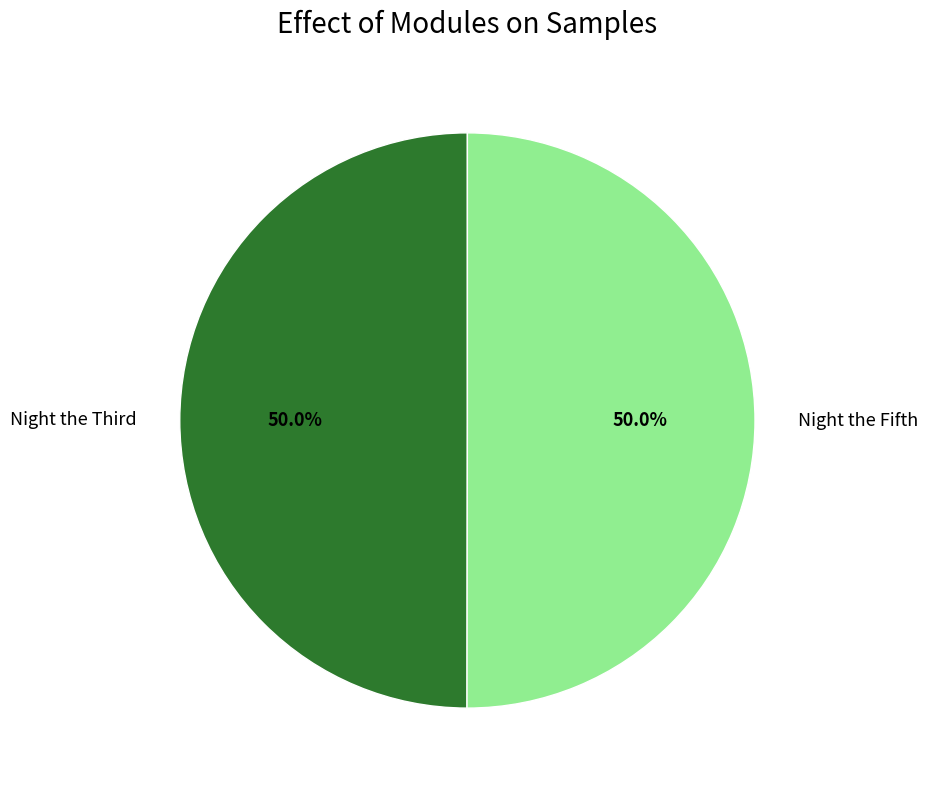

The Night the Fifth slice represents 62% of the pie. True or false?

False